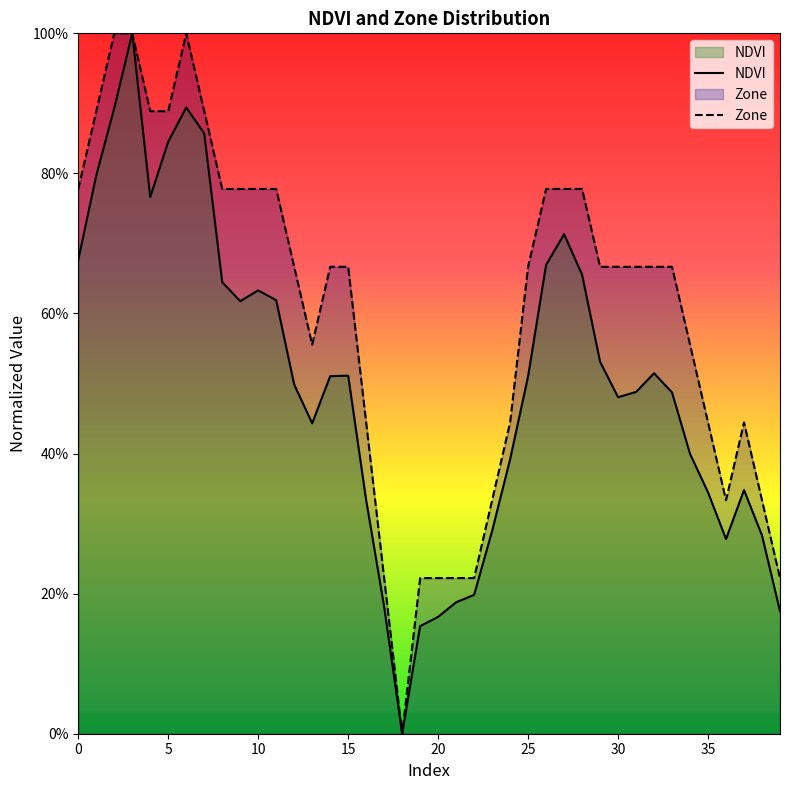

True or false: NDVI has more than 0 interior local peaks.

True